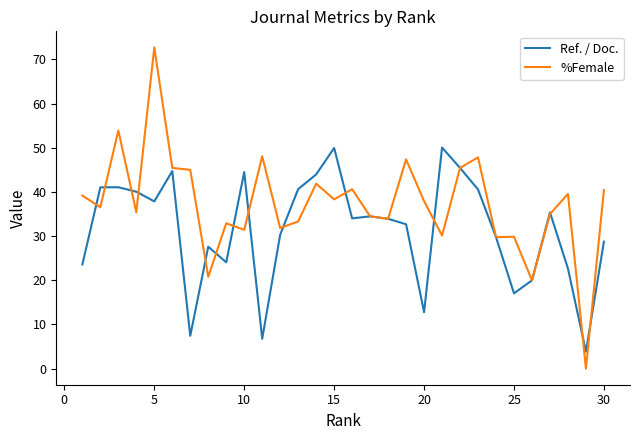

Which series has the largest range (max minus min)?

%Female